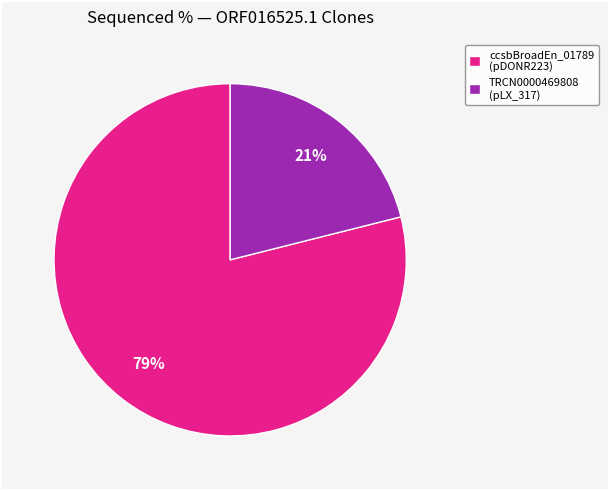

Which slice is the largest?

ccsbBroadEn_01789 (pDONR223)